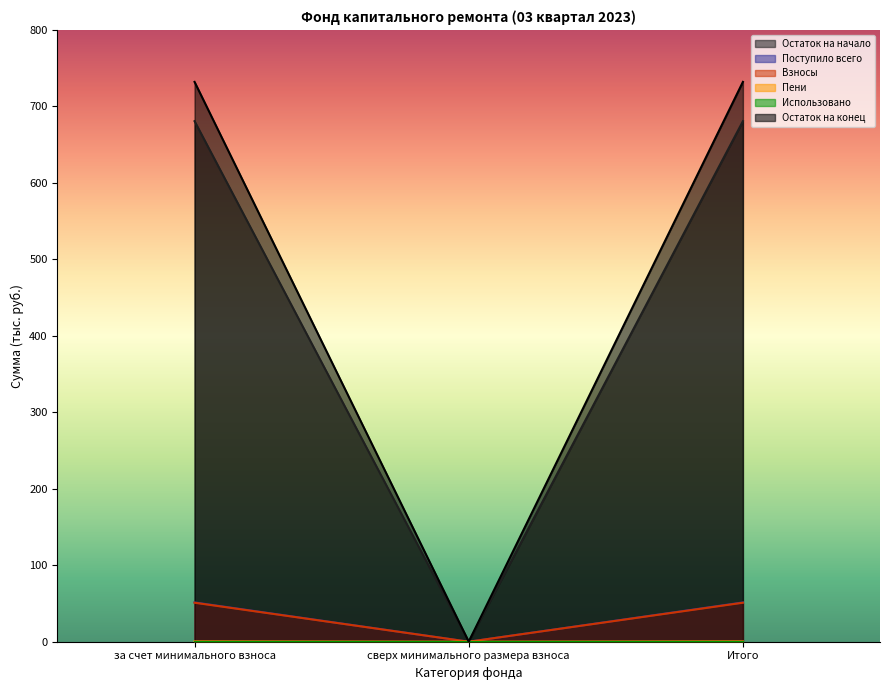

Reading left to right, list all the values displayed in this chart.

Остаток на начало: 680.7	0.0	680.7
Поступило всего: 51.4	0.0	51.4
Взносы: 51.0	0.0	51.0
Пени: 0.4	0.0	0.4
Остаток на конец: 732.1	0.0	732.1